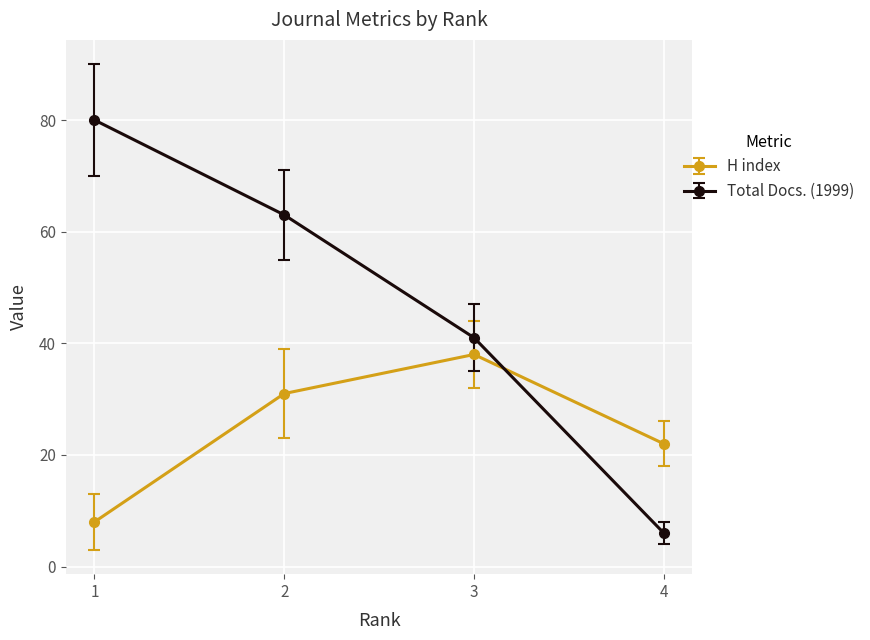

Where does the Total Docs. (1999) series first go above 63?

1